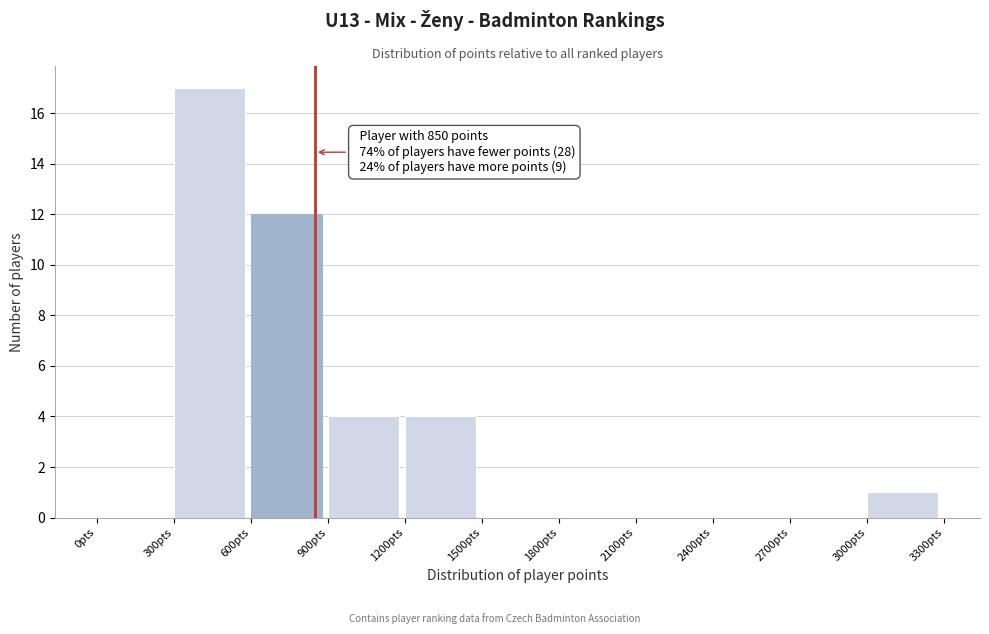

Over which range of the x-axis is the bar tallest?

300 to 600